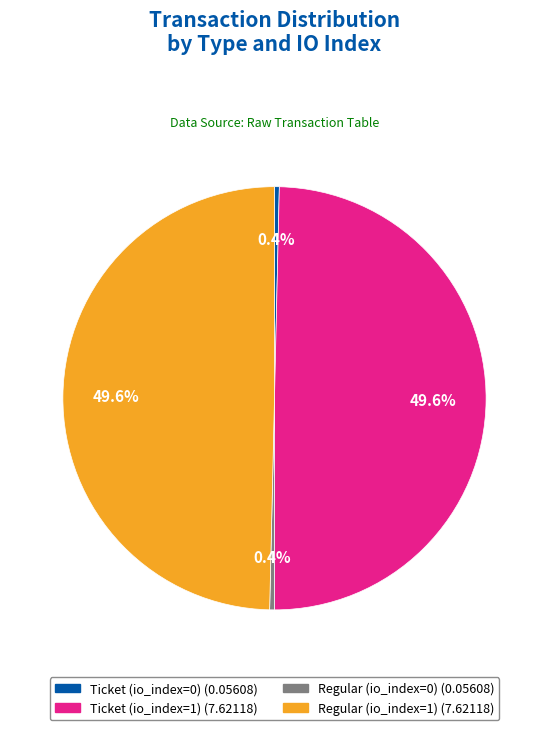

To the nearest percent, what is the combined percentage of Ticket (io_index=1) and Regular (io_index=0)?

50%